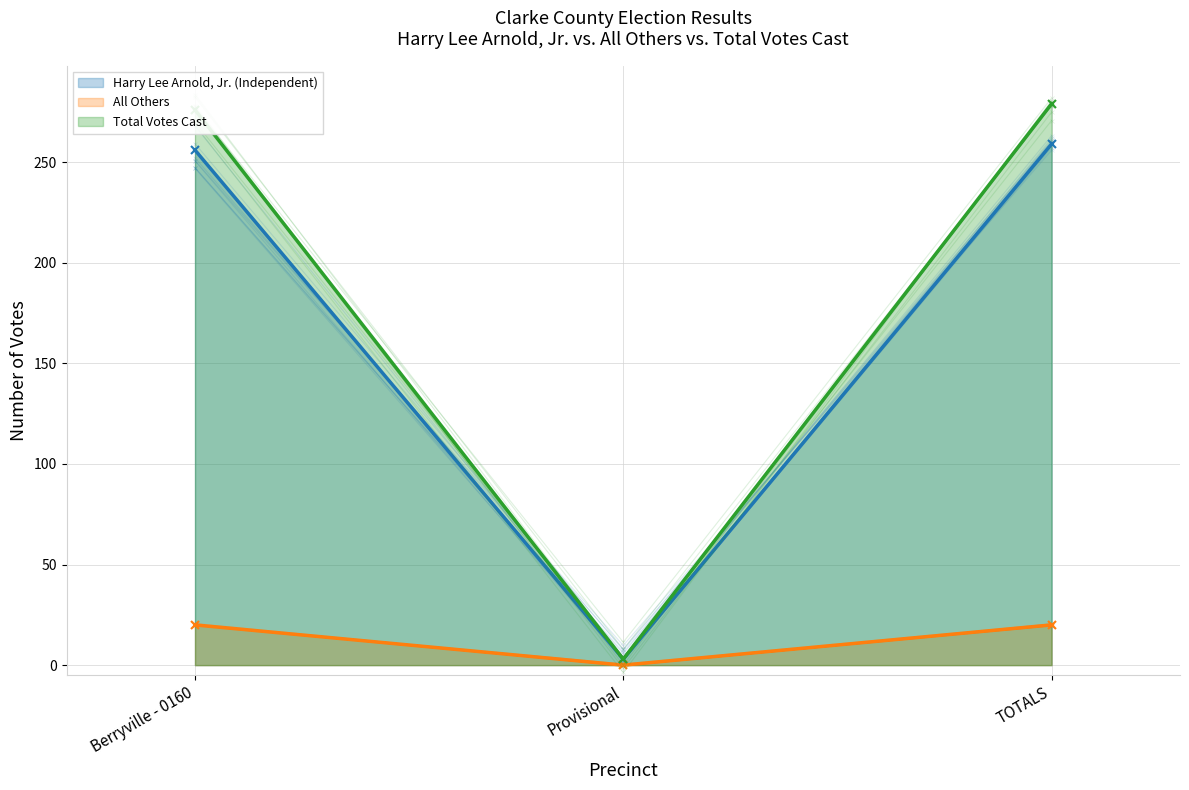

How many distinct data groups are displayed?

3